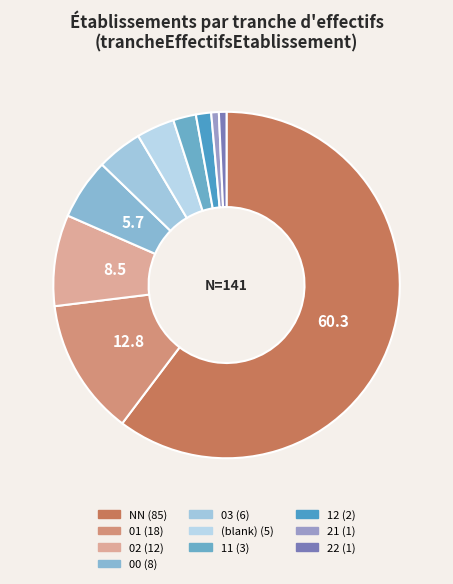

How many slices are in this pie chart?

10